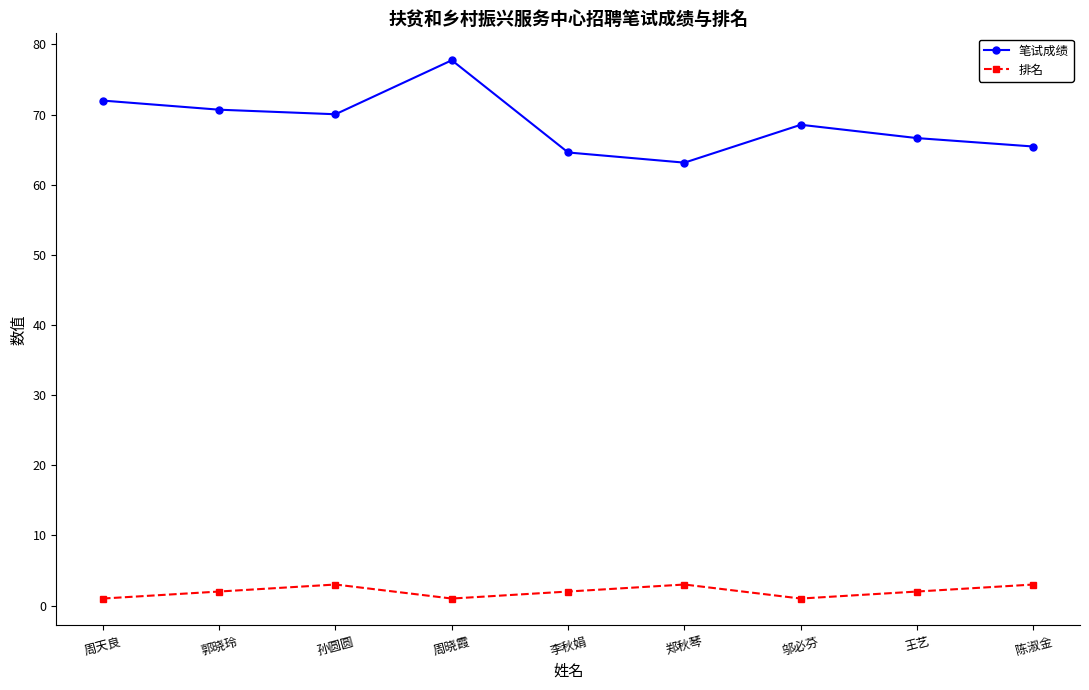

How many values in the 笔试成绩 series exceed 68?

5